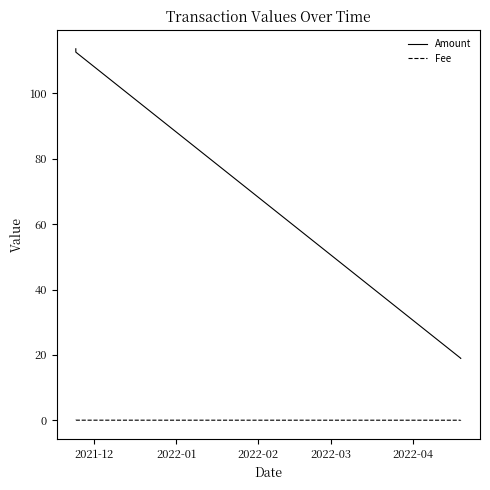

True or false: Amount has more than 0 interior local peaks.

False